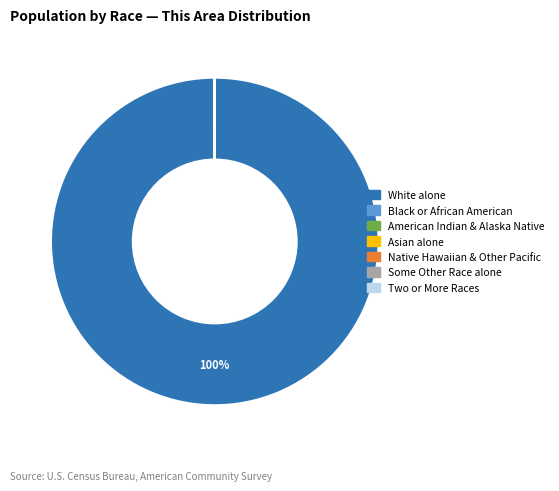

To the nearest percent, what is the average slice percentage?

14%